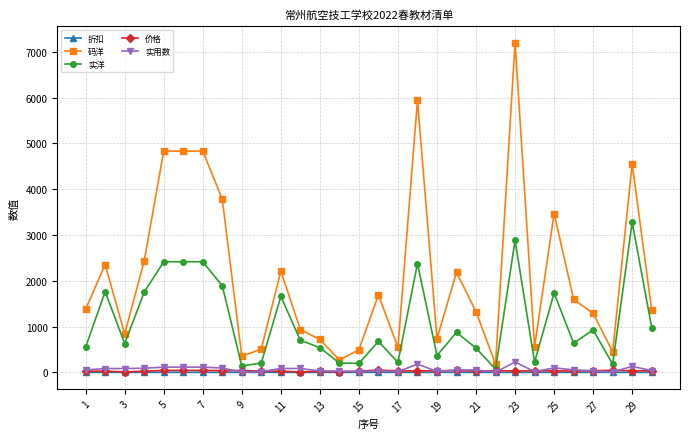

What is the value of the 实洋 point at the 13th from the left?

540.0